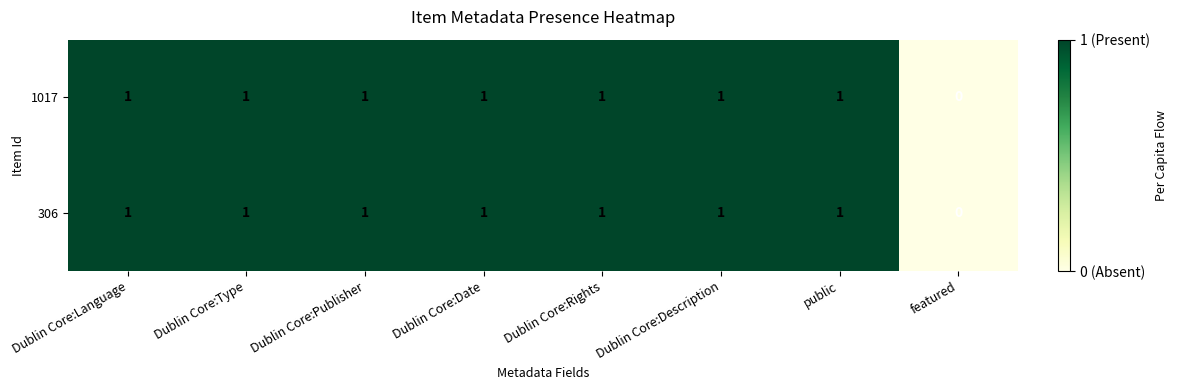

What is the total value across all series at Dublin Core:Language?

2